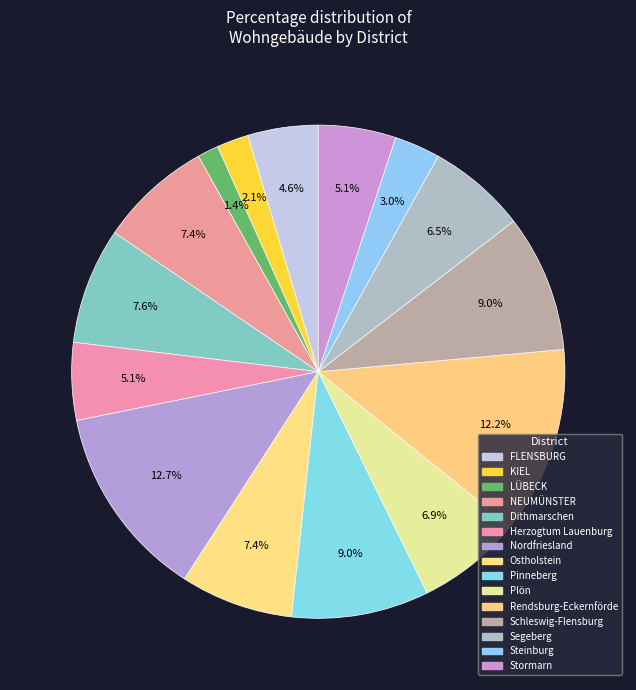

To the nearest percent, what portion does Steinburg represent?

3%